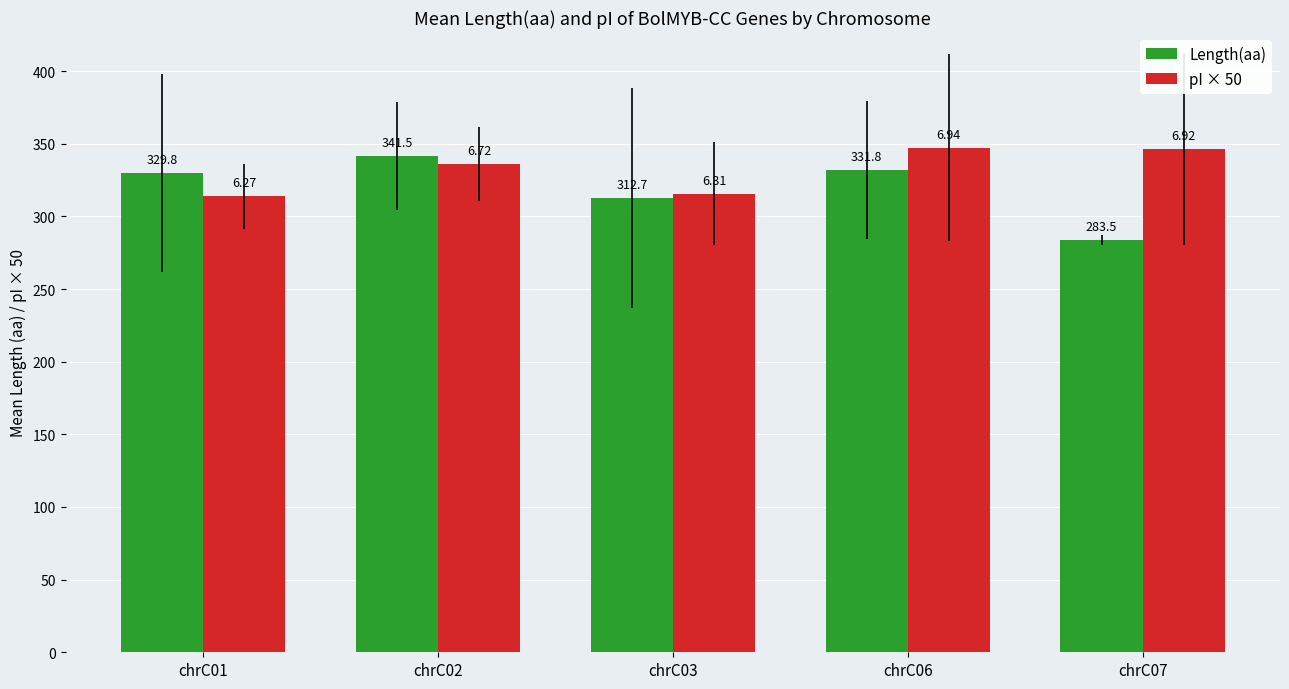

How many bars are there in total?

10